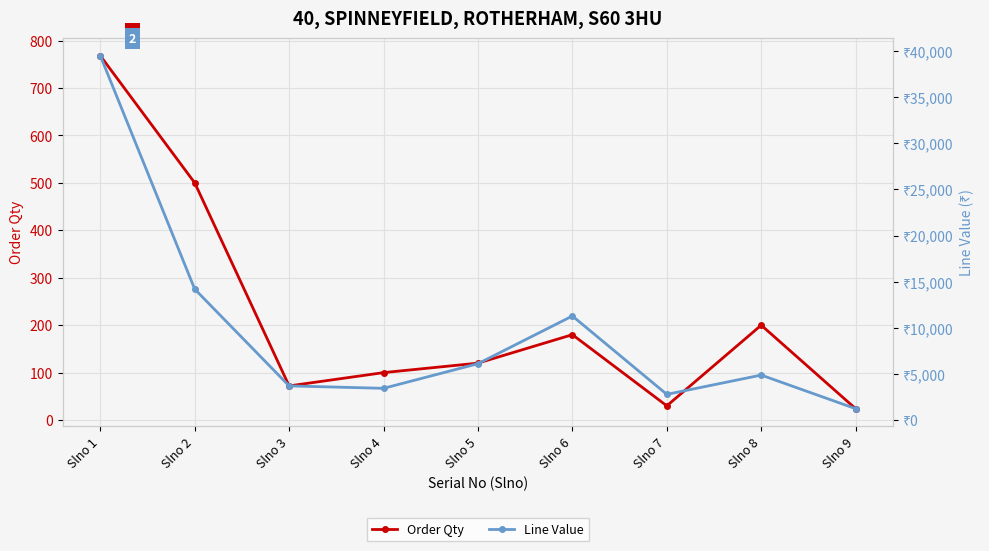

What are all the series names shown in the legend?

Order Qty, Line Value